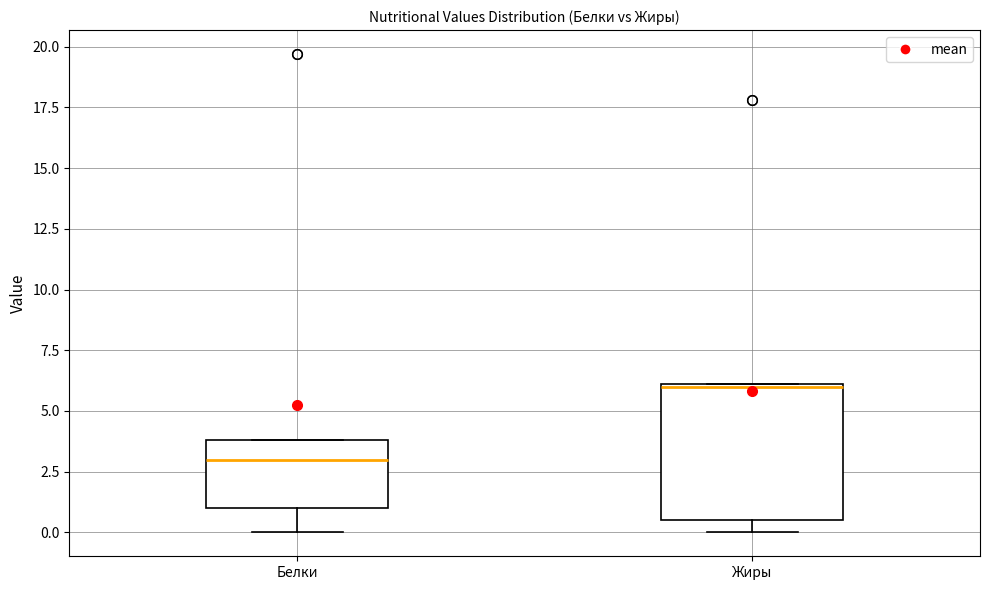

Where is the lower edge of the box for Жиры on the y-axis? The values are not printed on the chart, so give them approximately, as read against the axis.

0.5